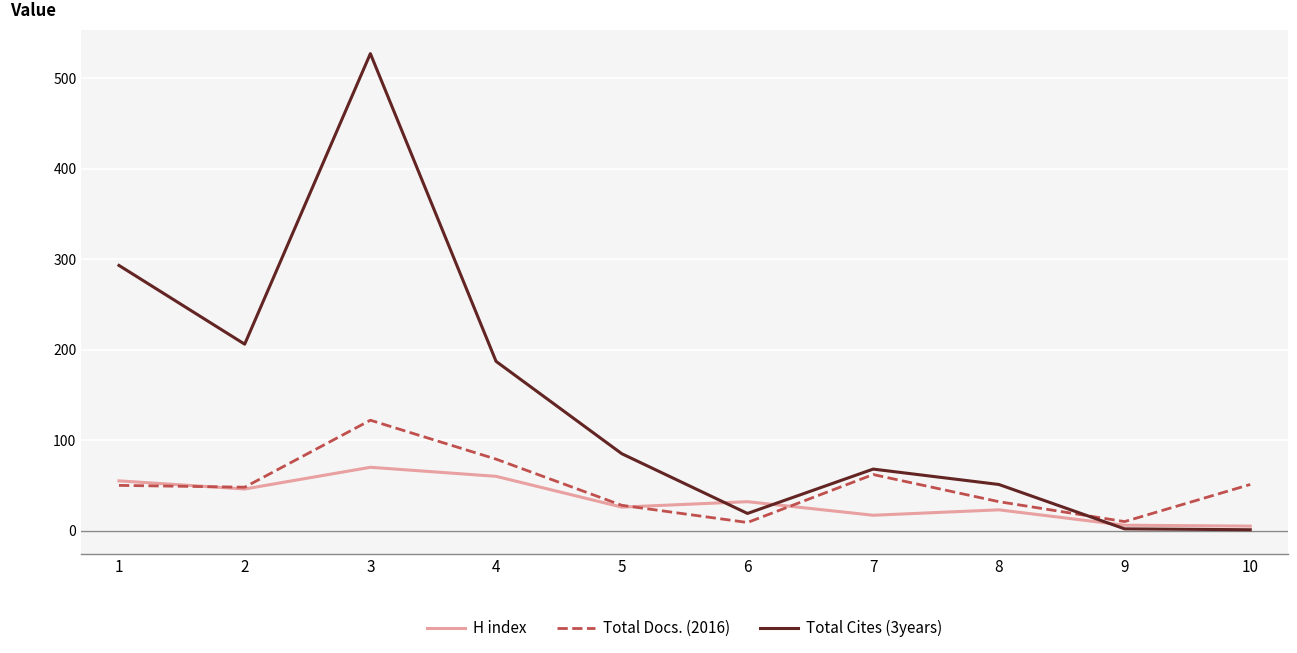

Which series has the largest range (max minus min)?

Total Cites (3years)